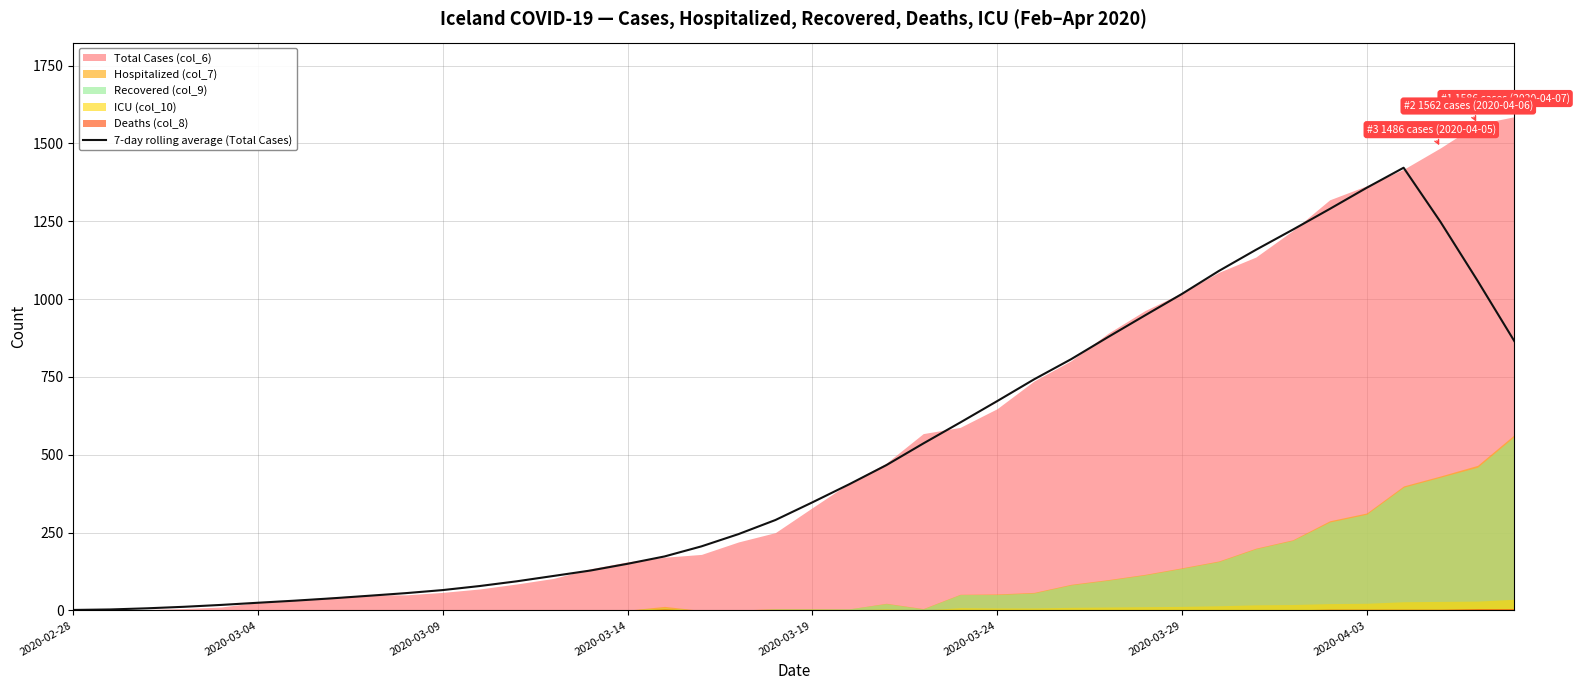

Between 24 and 13, which is larger?

24